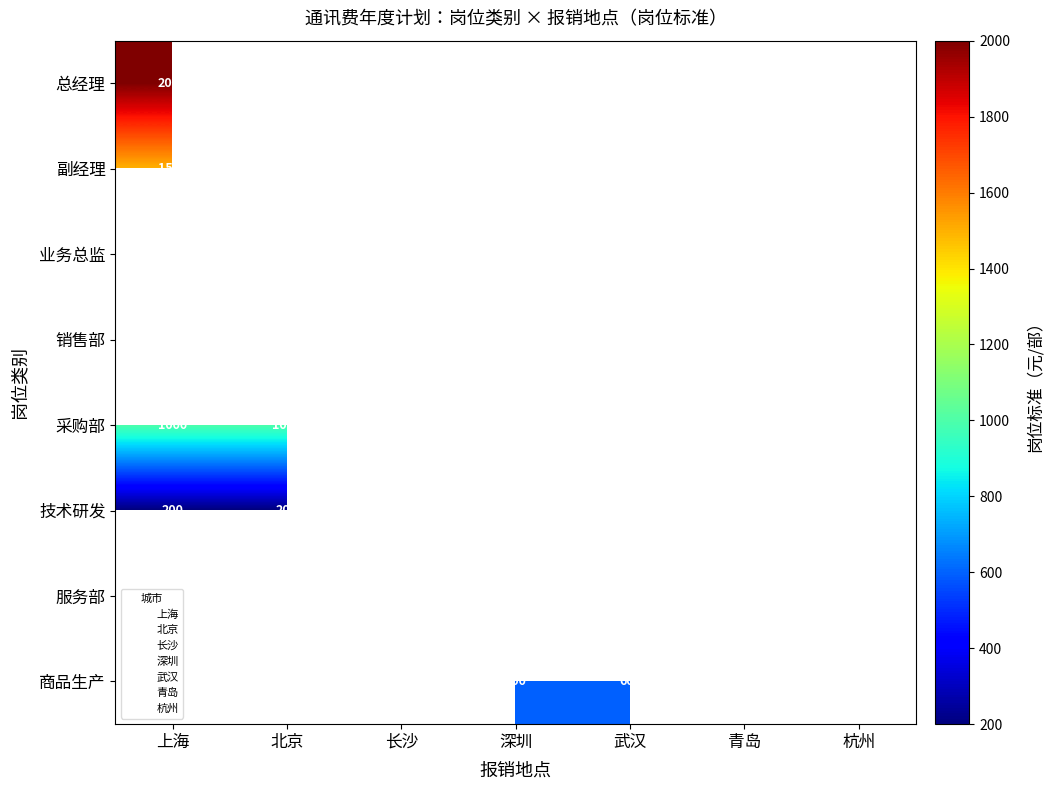

The value of 技术研发 at 武汉 is 317.0. True or false?

False